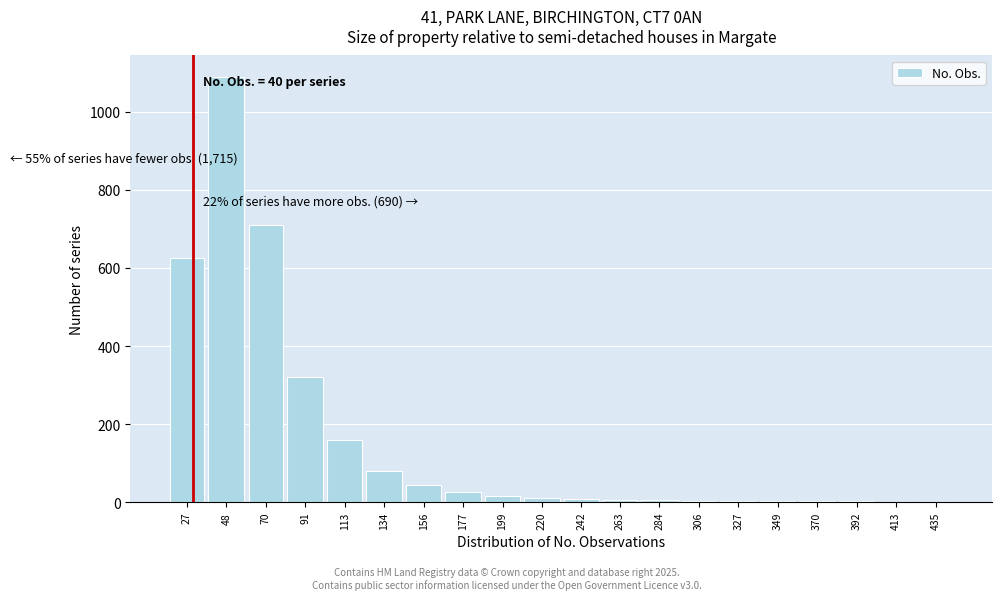

At which category does the chart reach its peak across all series?

48